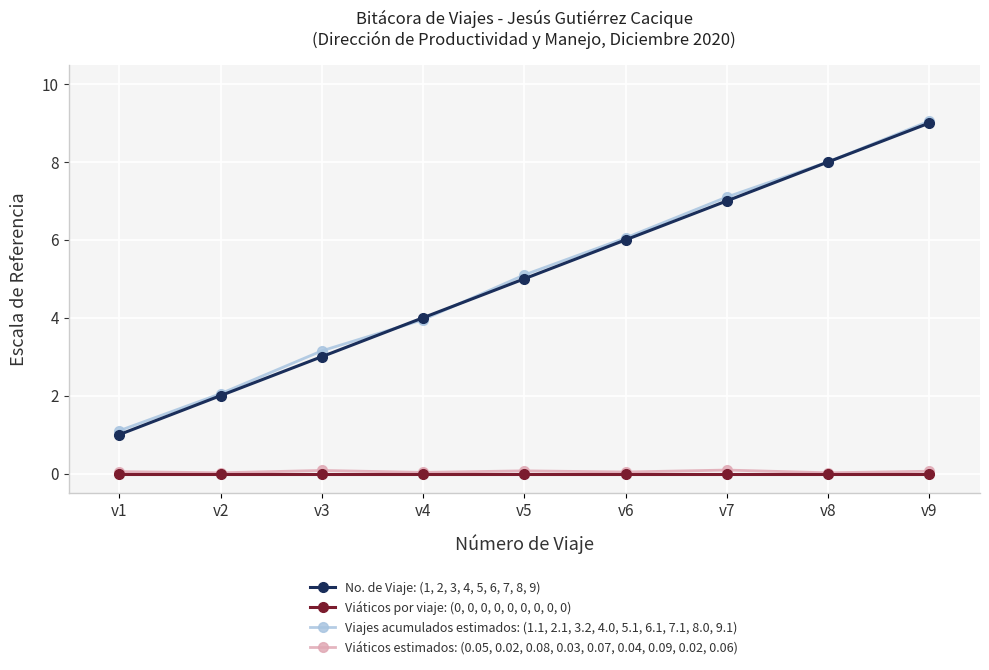

Which series has the largest range (max minus min)?

No. de Viaje: (1, 2, 3, 4, 5, 6, 7, 8, 9)